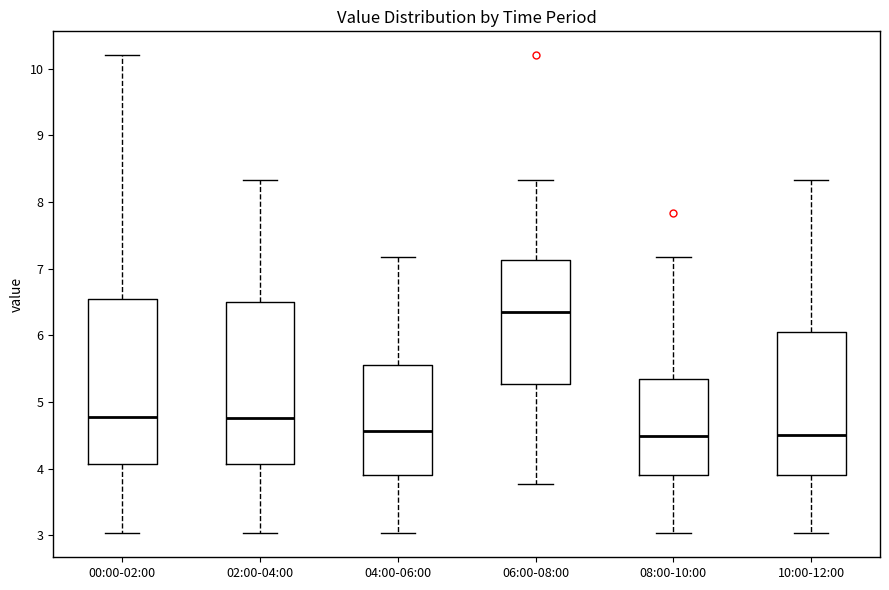

Where is the lower edge of the box for 10:00-12:00 on the y-axis? The values are not printed on the chart, so give them approximately, as read against the axis.

3.9